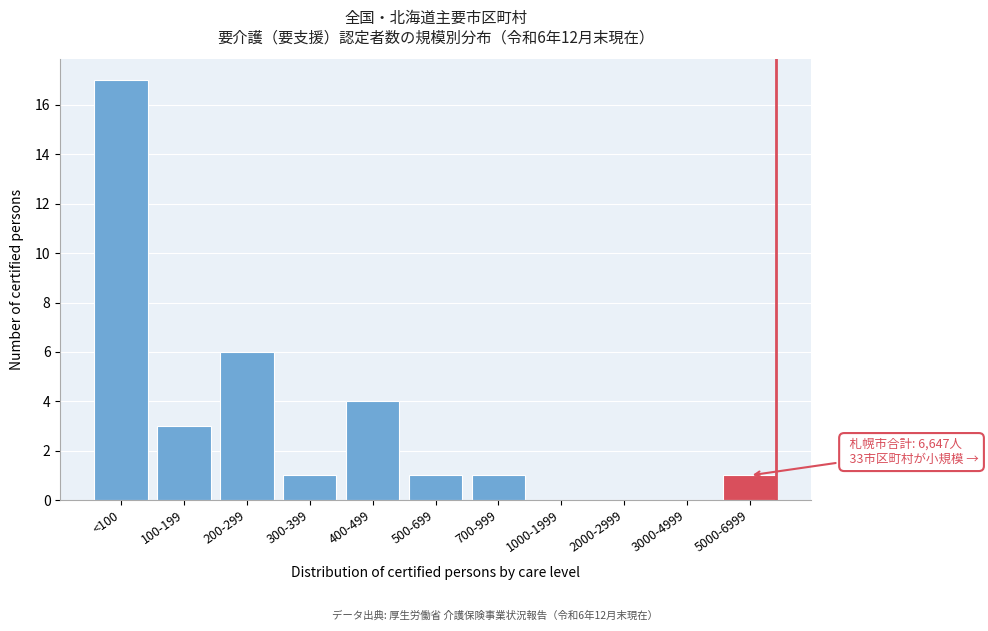

Reading right to left, extract all data points from this chart.

5000-6999=1	3000-4999=0	2000-2999=0	1000-1999=0	700-999=1	500-699=1	400-499=4	300-399=1	200-299=6	100-199=3	<100=17